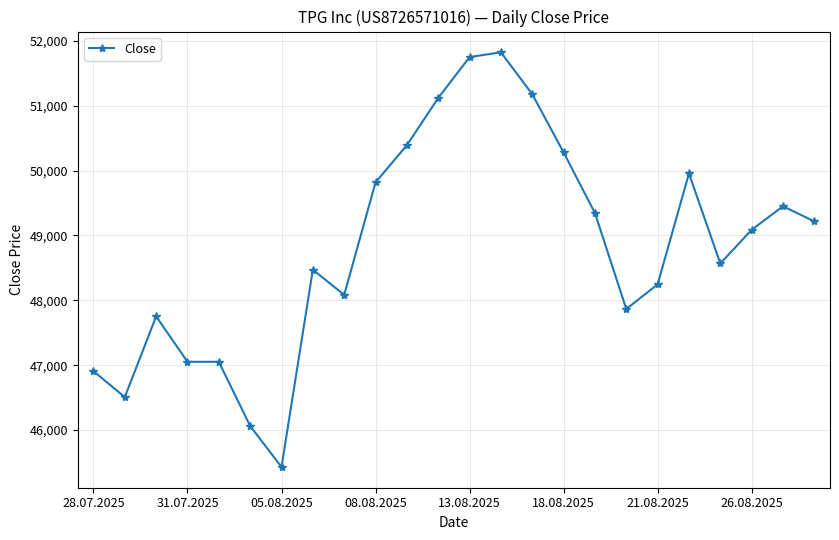

What is the value of the 23rd point from the left?

49450